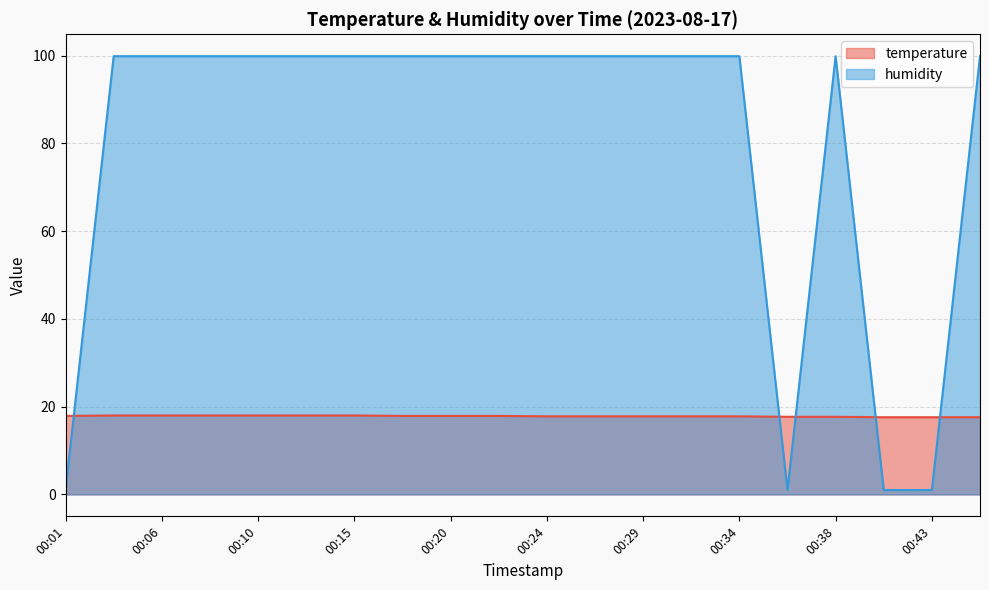

What is the sum of the temperature values at 00:38 and 00:27?

35.5